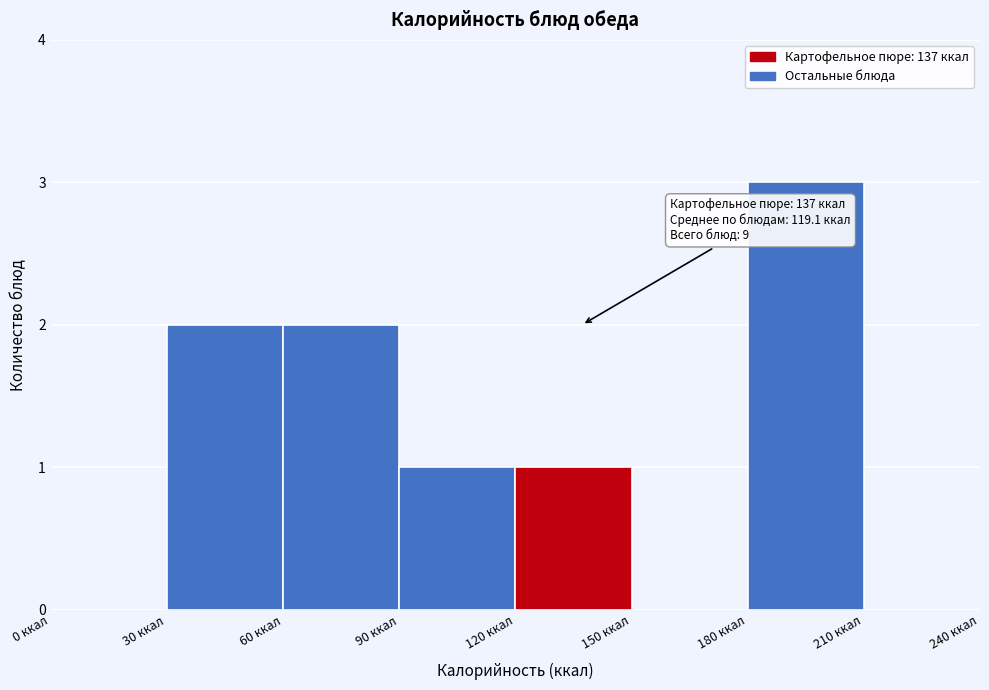

Which range on the x-axis has the tallest bar?

180 to 210